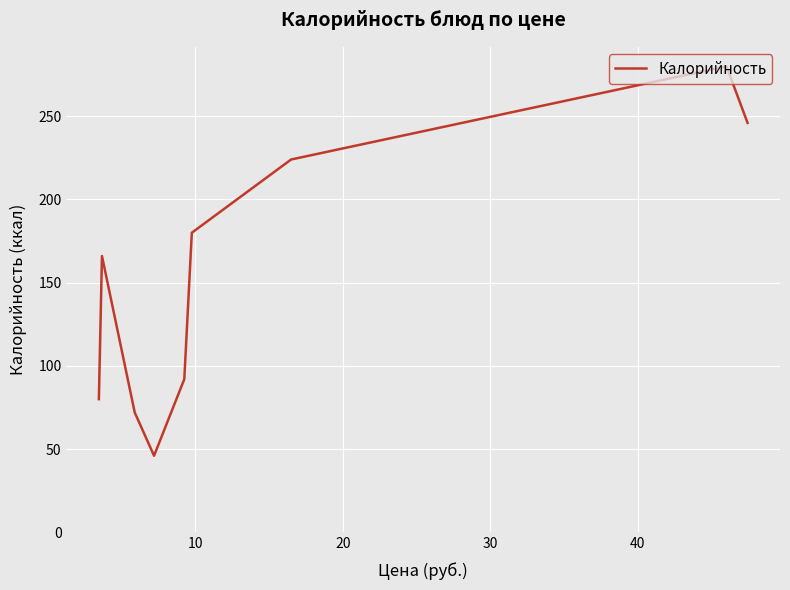

What is the difference between the maximum and minimum values?

234